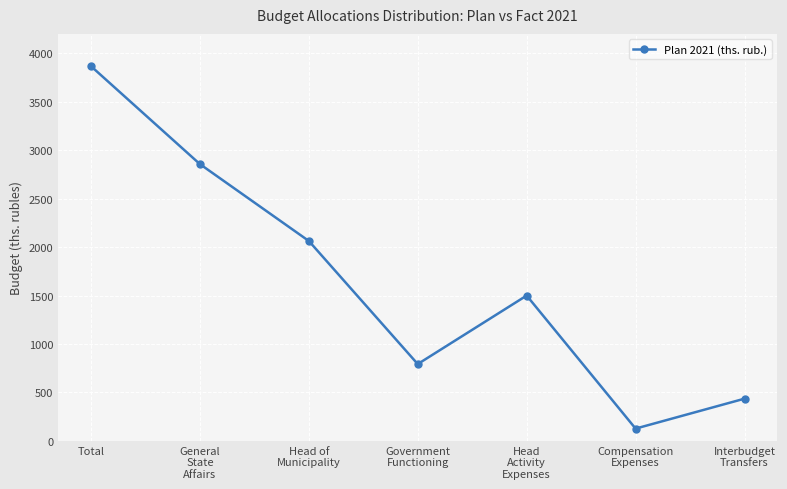

Rank the categories by value from highest to lowest.

Total, General
State
Affairs, Head of
Municipality, Head
Activity
Expenses, Government
Functioning, Interbudget
Transfers, Compensation
Expenses